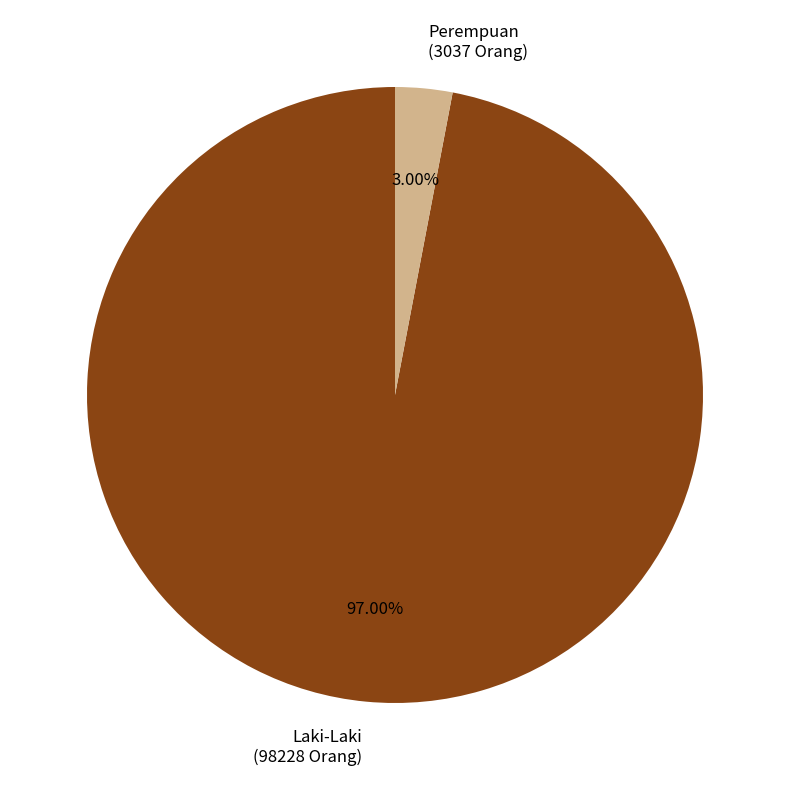

To the nearest percent, what is the difference between the Laki-Laki and Perempuan slice percentages?

94%